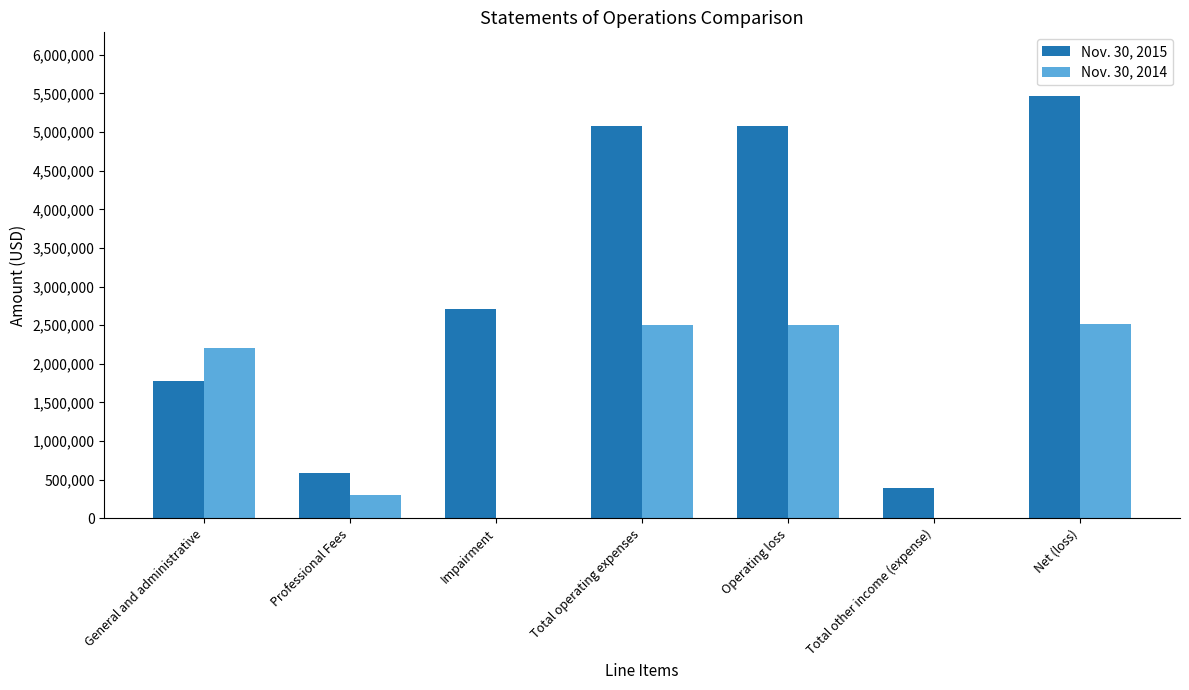

True or false: Nov. 30, 2015 has a value of 440585 at General and administrative.

False